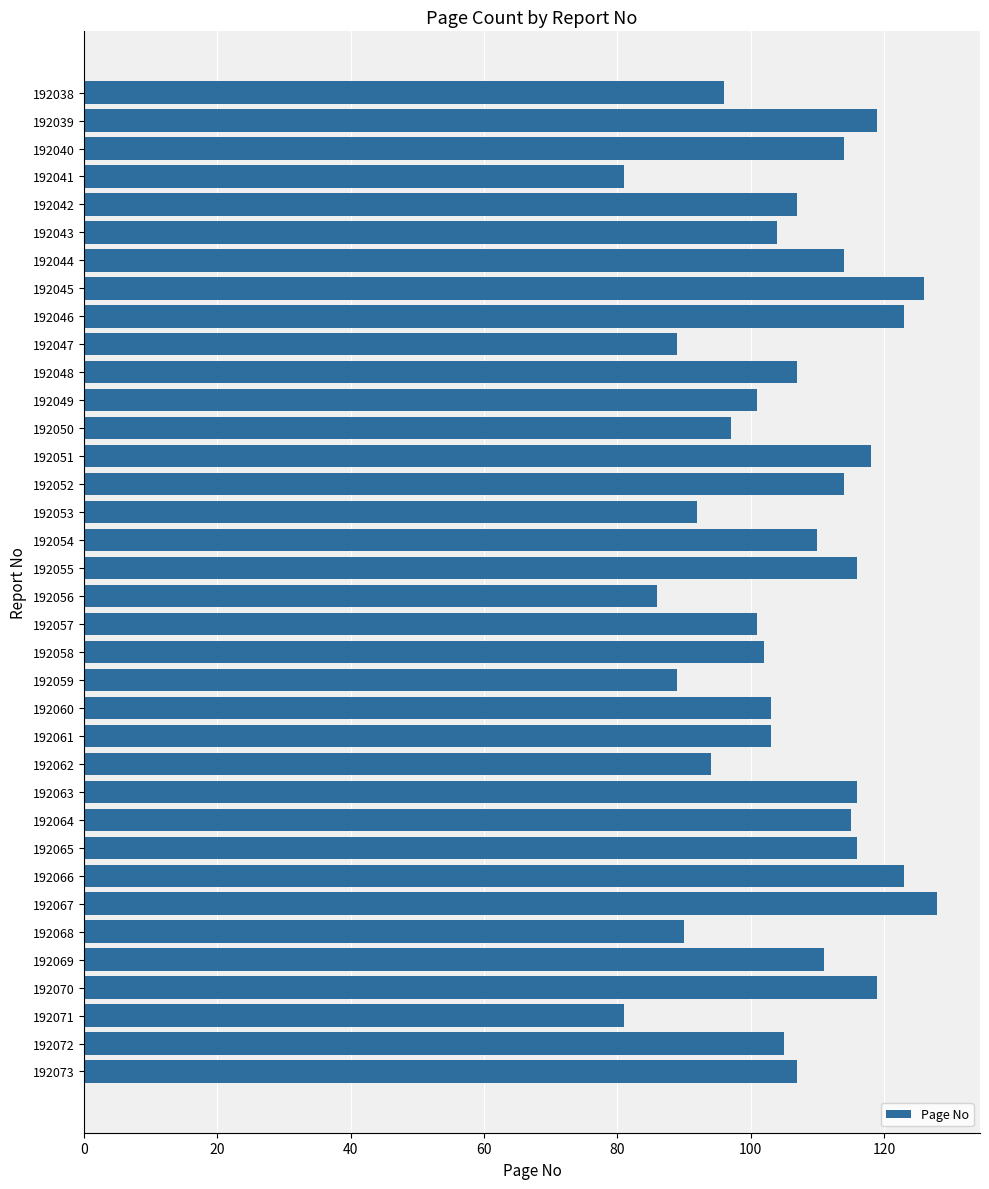

What is the difference between the maximum and minimum values?

47